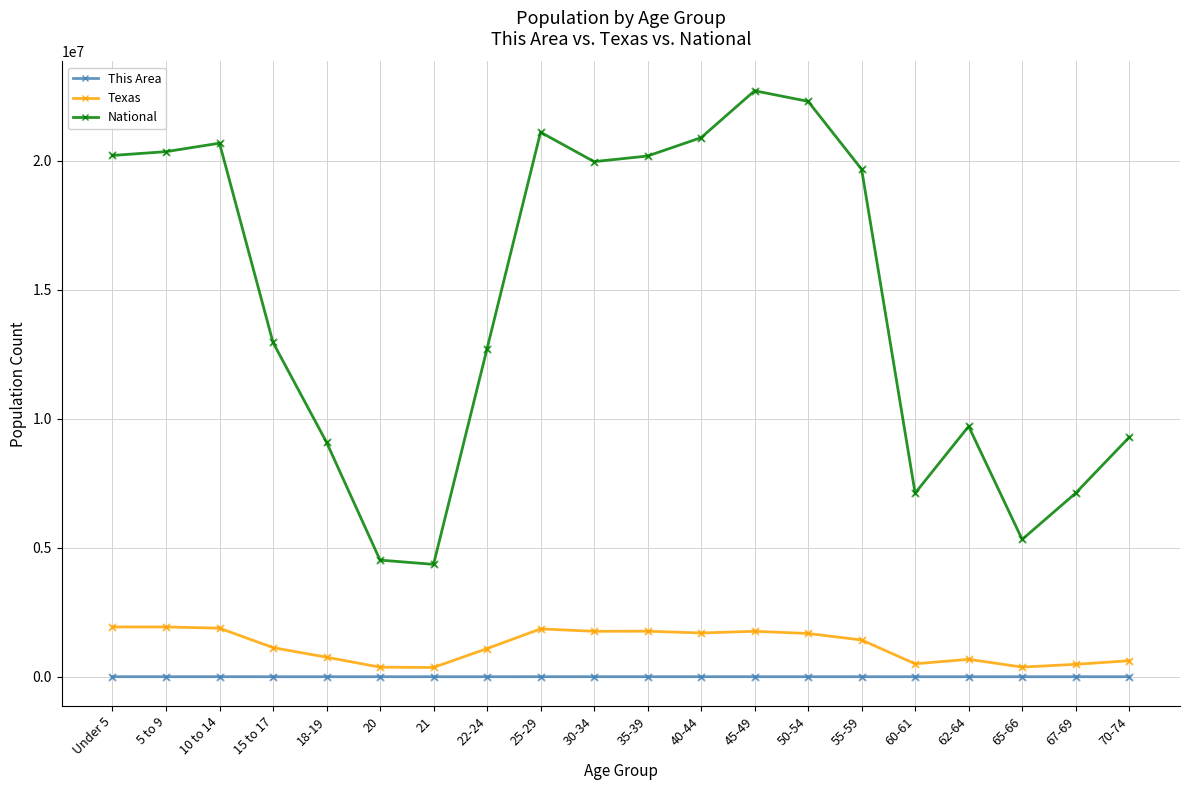

What is the total value across all series at 22-24?

13802144